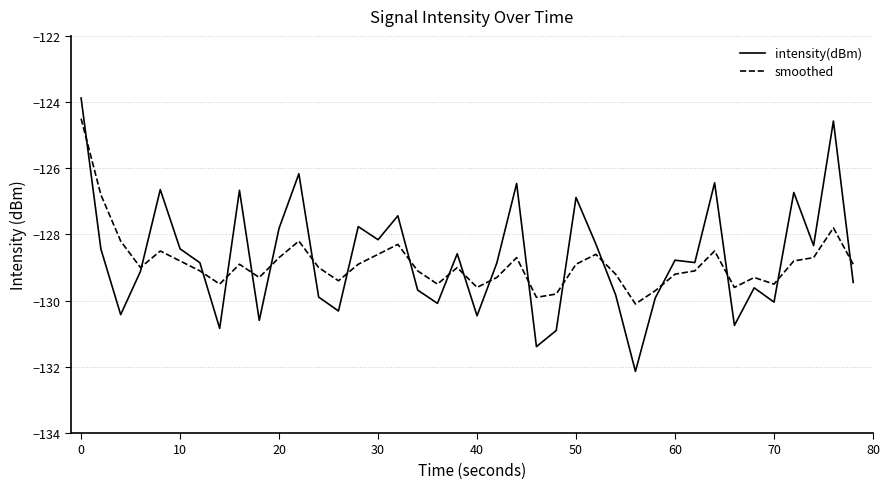

List the series in order of their overall mean, highest first.

intensity(dBm), smoothed